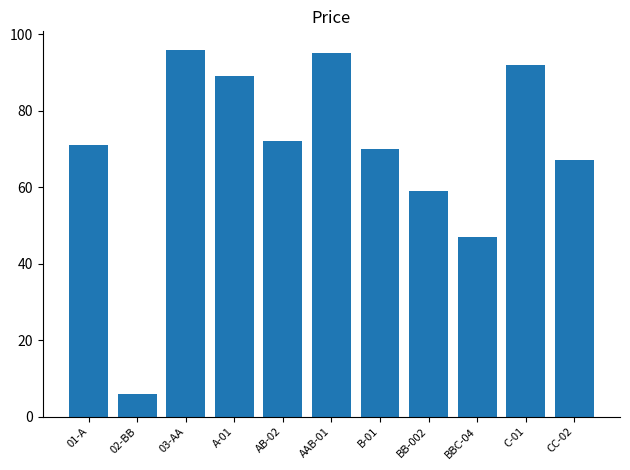

Reading right to left, list all the values displayed in this chart.

CC-02=67	C-01=92	BBC-04=47	BB-002=59	B-01=70	AAB-01=95	AB-02=72	A-01=89	03-AA=96	02-BB=6	01-A=71